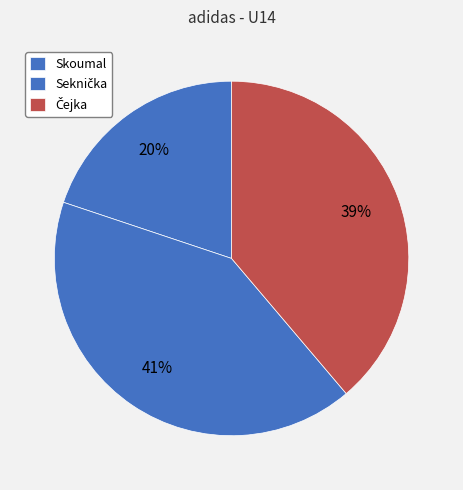

To the nearest percent, what is the combined percentage of Seknička and Čejka?

80%